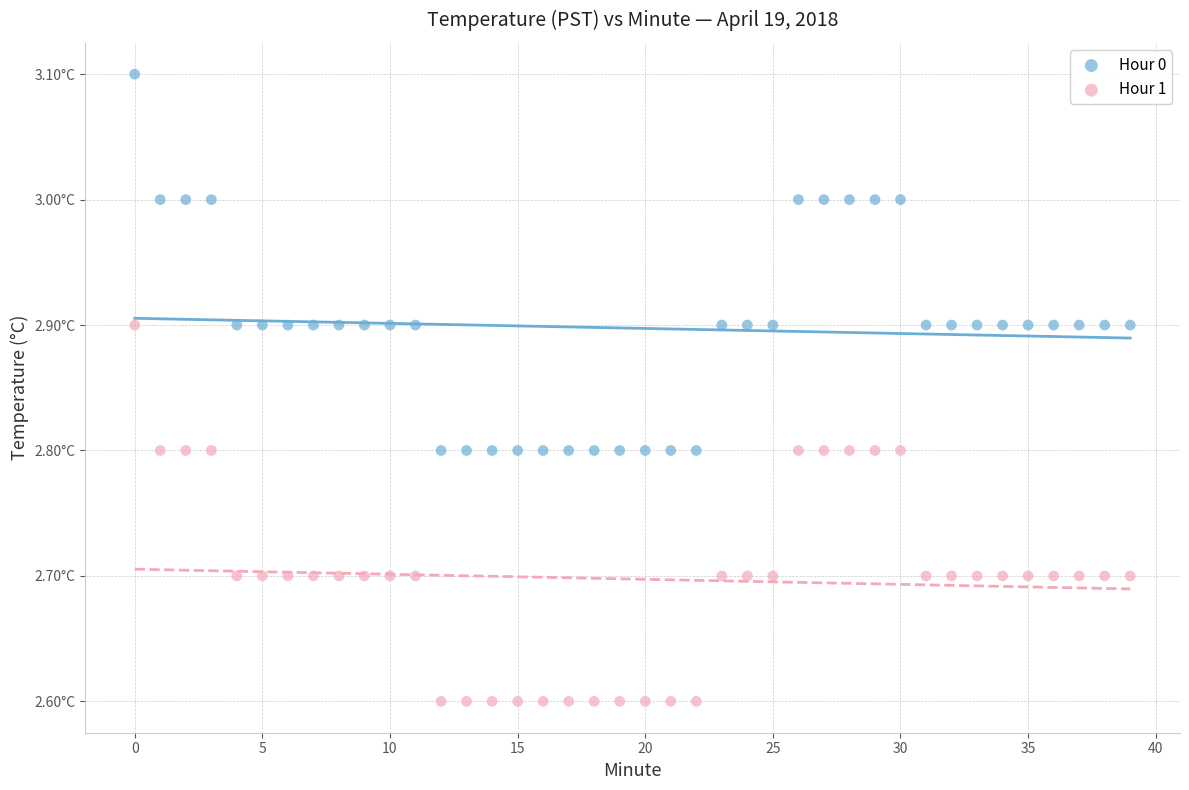

Which series reaches the minimum Y coordinate?

Hour 1